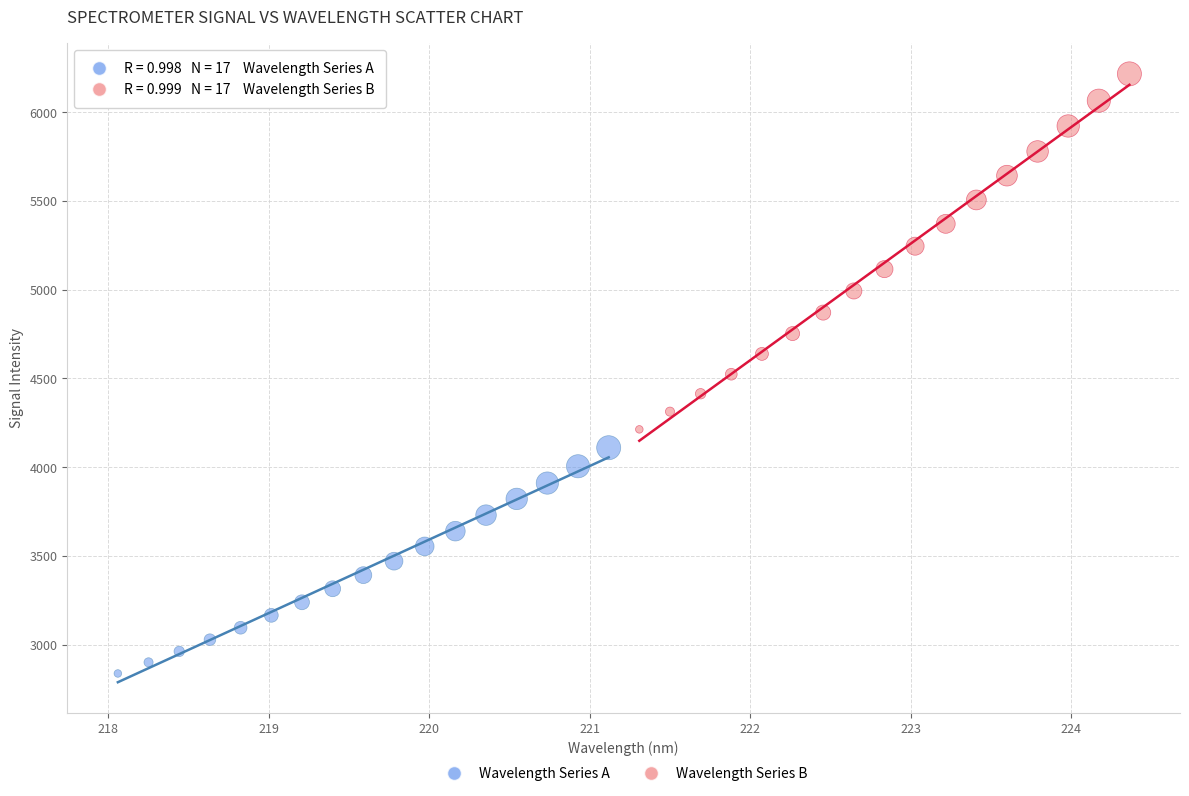

Which series contains the highest Y value?

Wavelength Series B